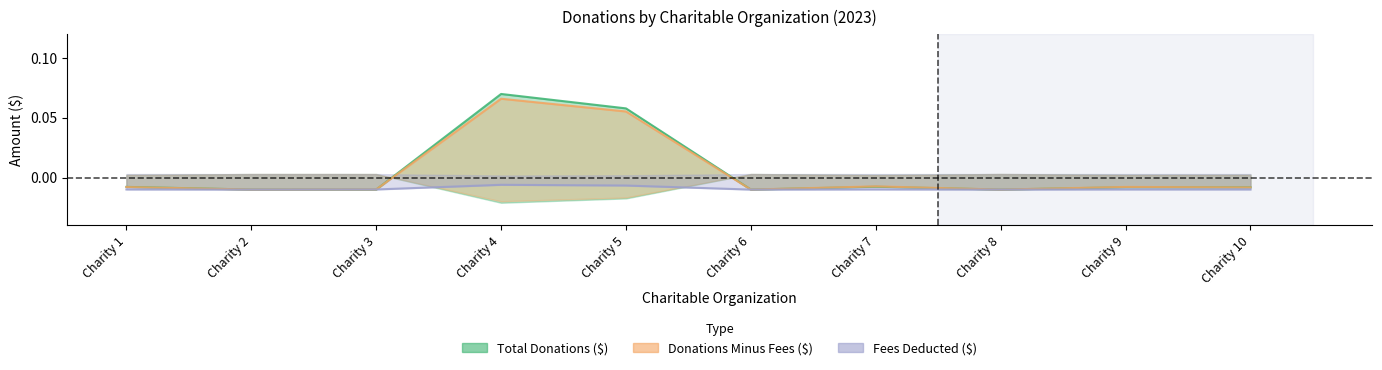

At which label is Total Donations ($) closest to 0?

Charity 7